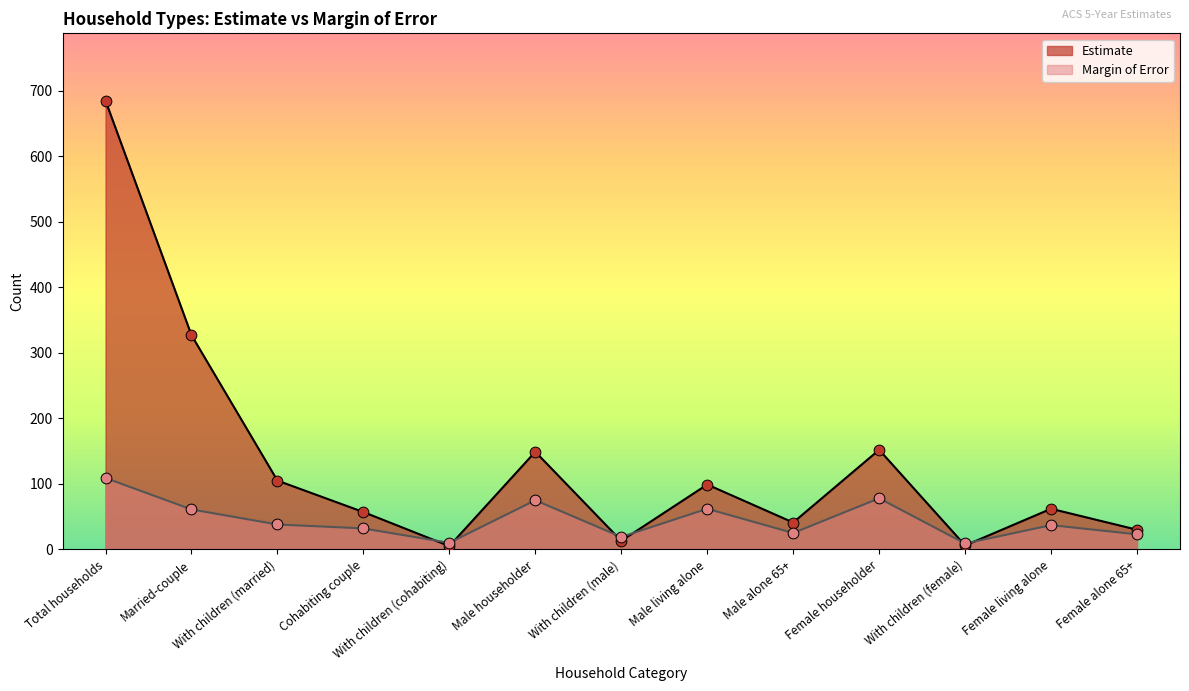

At how many categories does at least one series exceed 49?

8